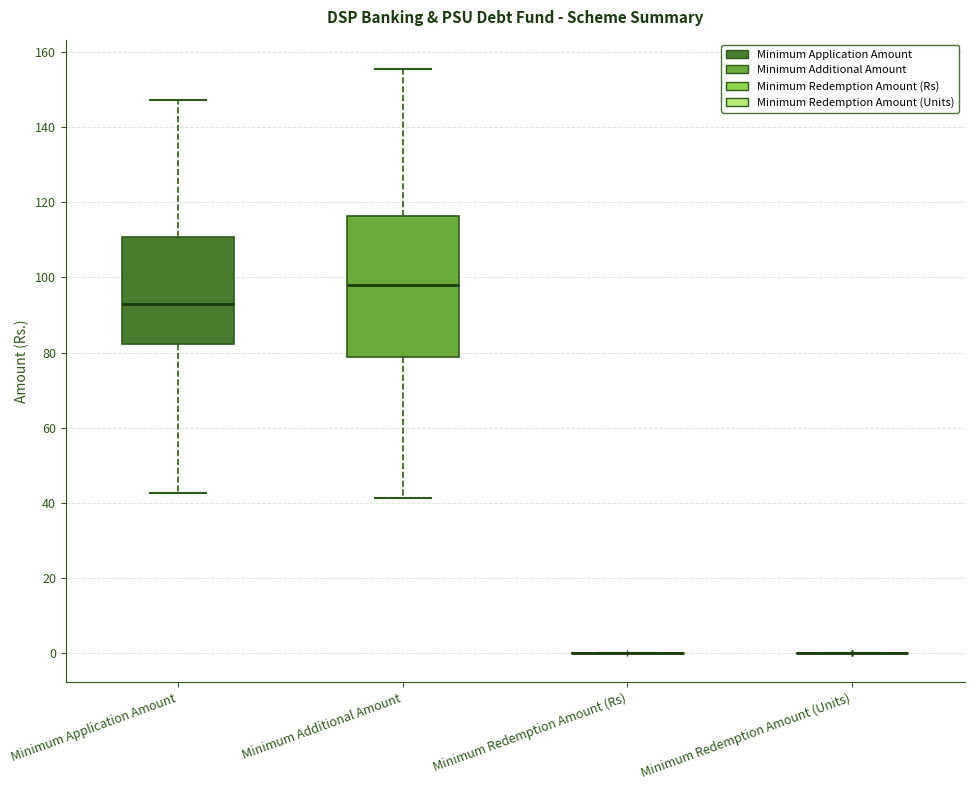

Where does the upper whisker of the box for Minimum Additional Amount end on the y-axis? The values are not printed on the chart, so give them approximately, as read against the axis.

156